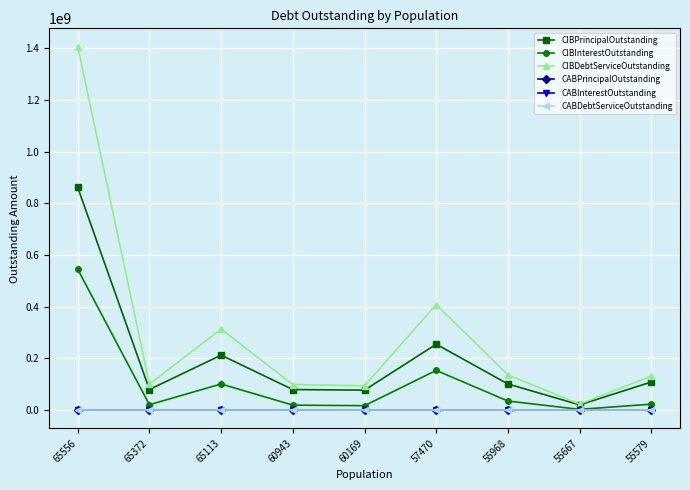

Does the chart have visible grid lines?

Yes